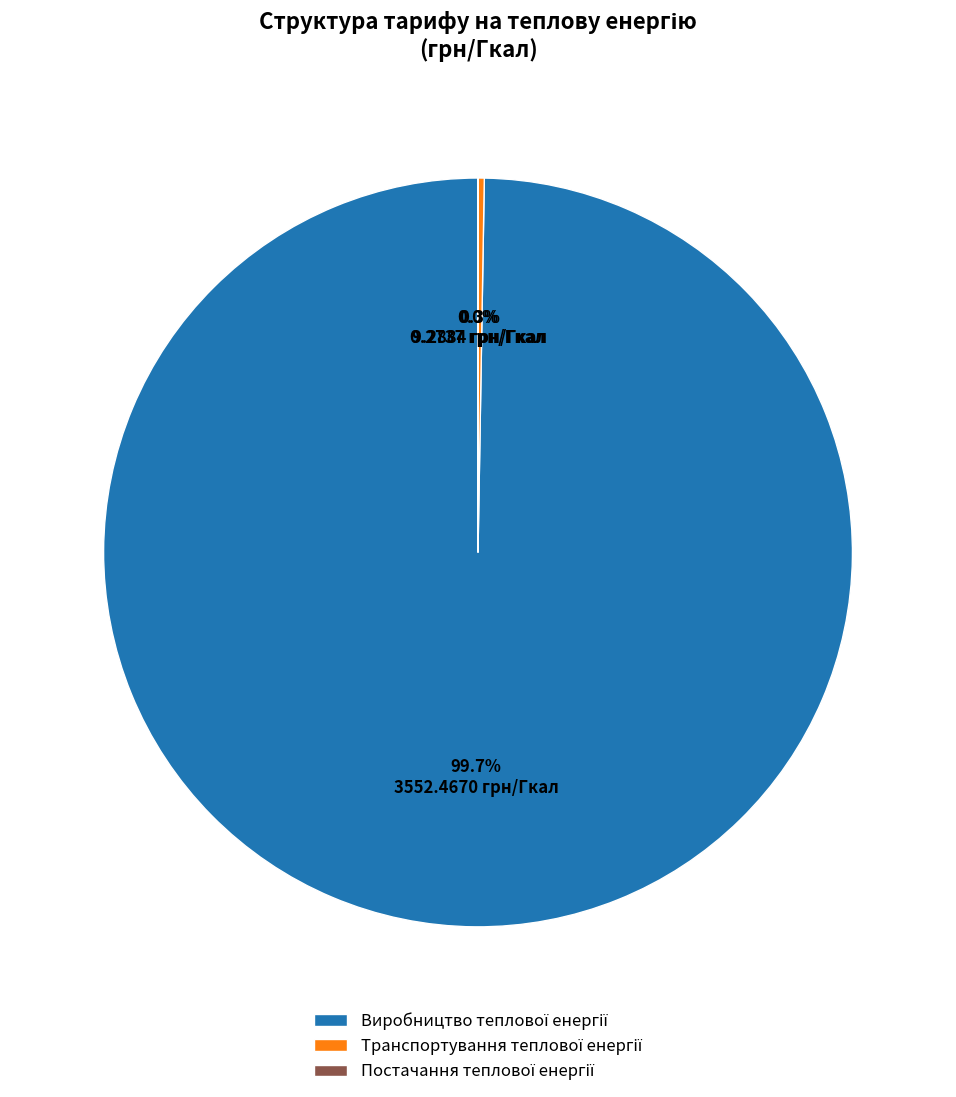

Is there any slice that represents more than half of the pie?

Yes